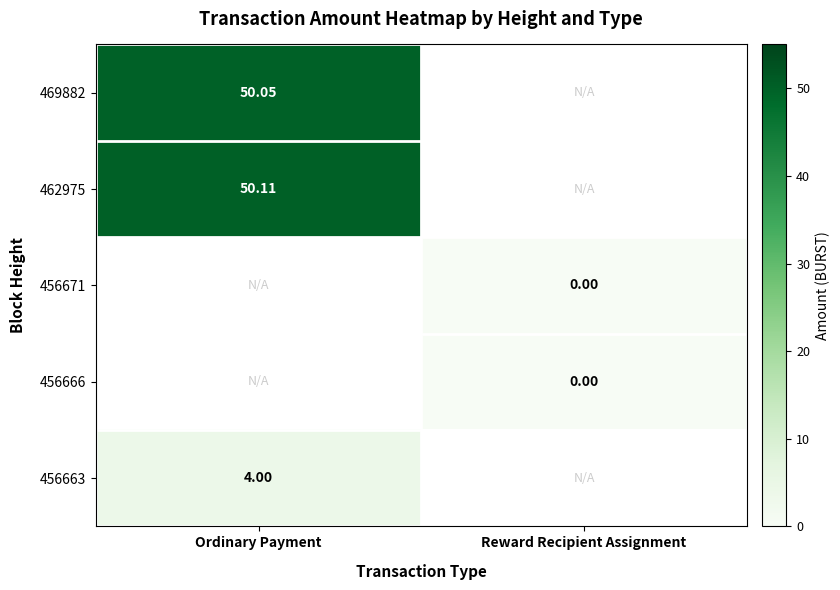

What is the greatest value displayed?

50.1